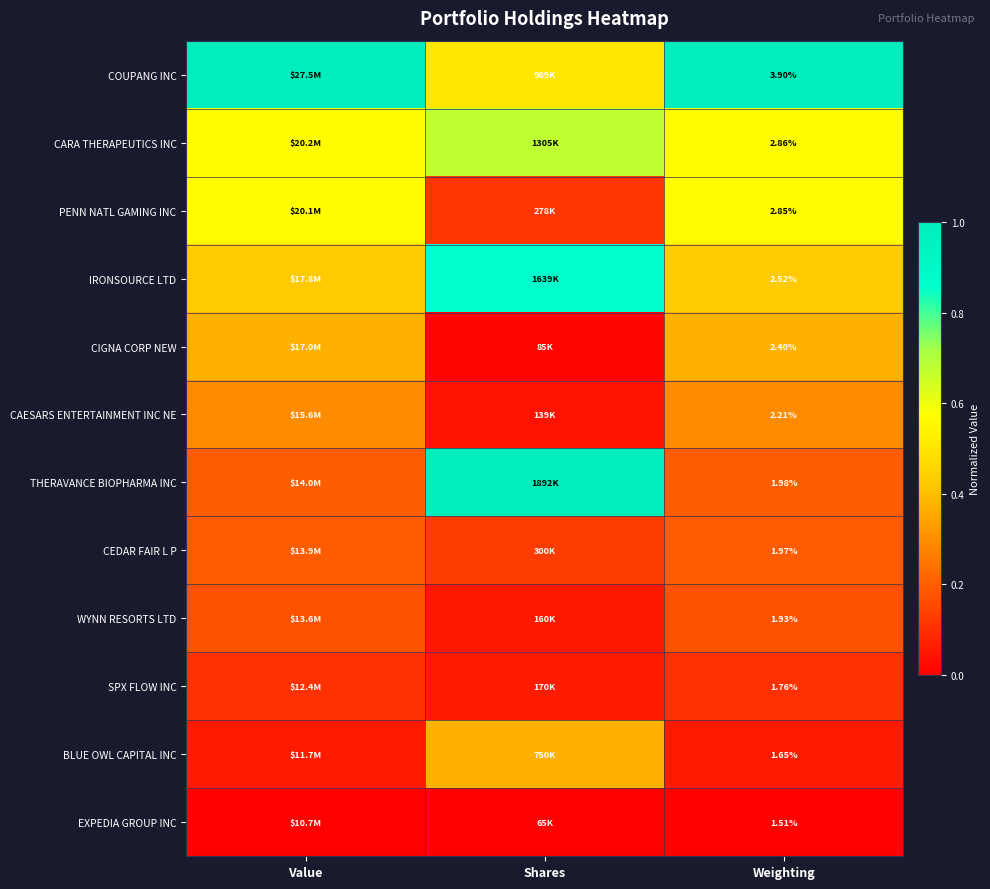

What is the difference between the highest and lowest values at Weighting?

2.4